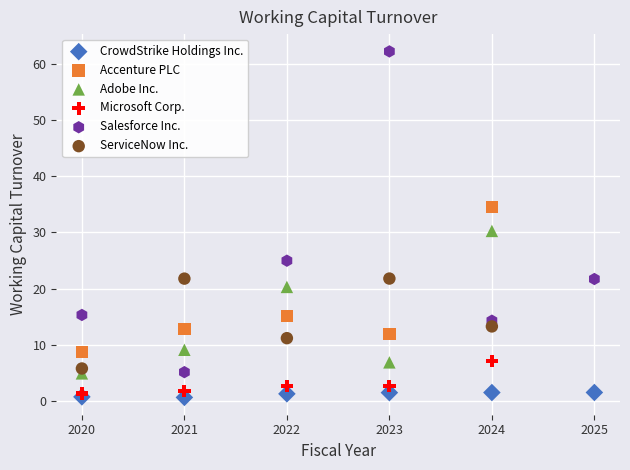

What are all the series names shown in the legend?

CrowdStrike Holdings Inc., Accenture PLC, Adobe Inc., Microsoft Corp., Salesforce Inc., ServiceNow Inc.